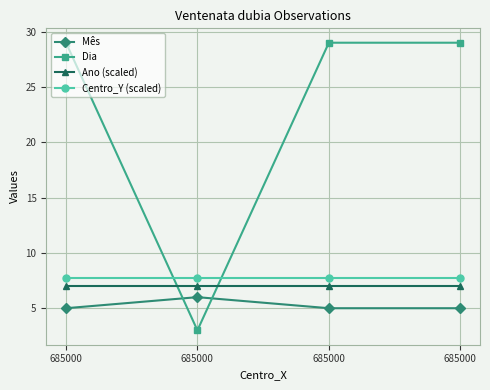

What is the total value across all series at 685000?

48.7